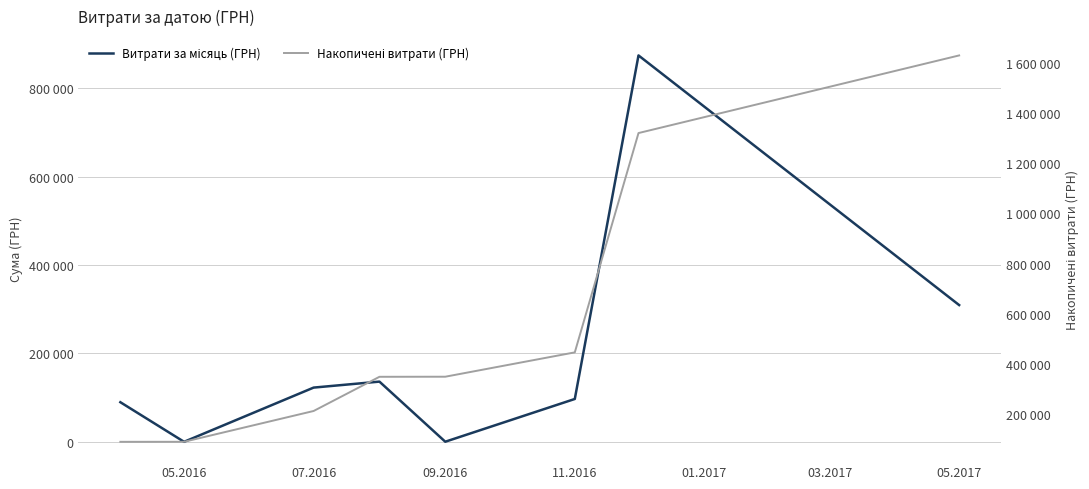

Does the chart display data point markers on the line(s)?

No